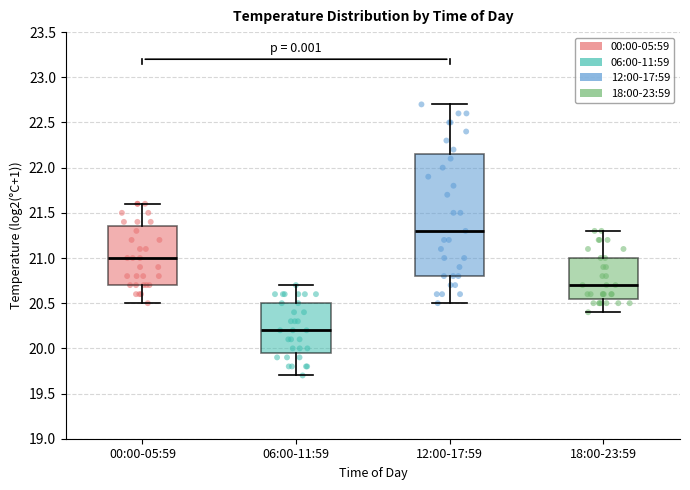

Reading left to right, transcribe this box plot: for each box, give where its median line is, the range the box spans, and where its two whiskers end, as read against the y-axis. The values are not printed on the chart, so give them approximately, as read against the axis.

00:00-05:59: median 21.00, box 20.70 to 21.35, whiskers 20.50 to 21.60
06:00-11:59: median 20.20, box 19.95 to 20.50, whiskers 19.70 to 20.70
12:00-17:59: median 21.30, box 20.80 to 22.15, whiskers 20.50 to 22.70
18:00-23:59: median 20.70, box 20.55 to 21.00, whiskers 20.40 to 21.30